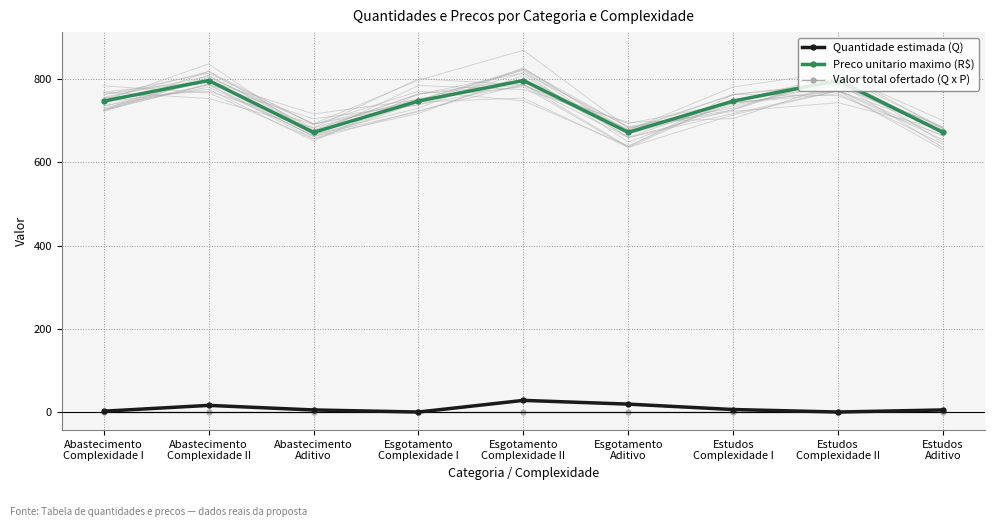

Between Estudos
Complexidade I and Abastecimento
Aditivo, which is larger?

Estudos
Complexidade I